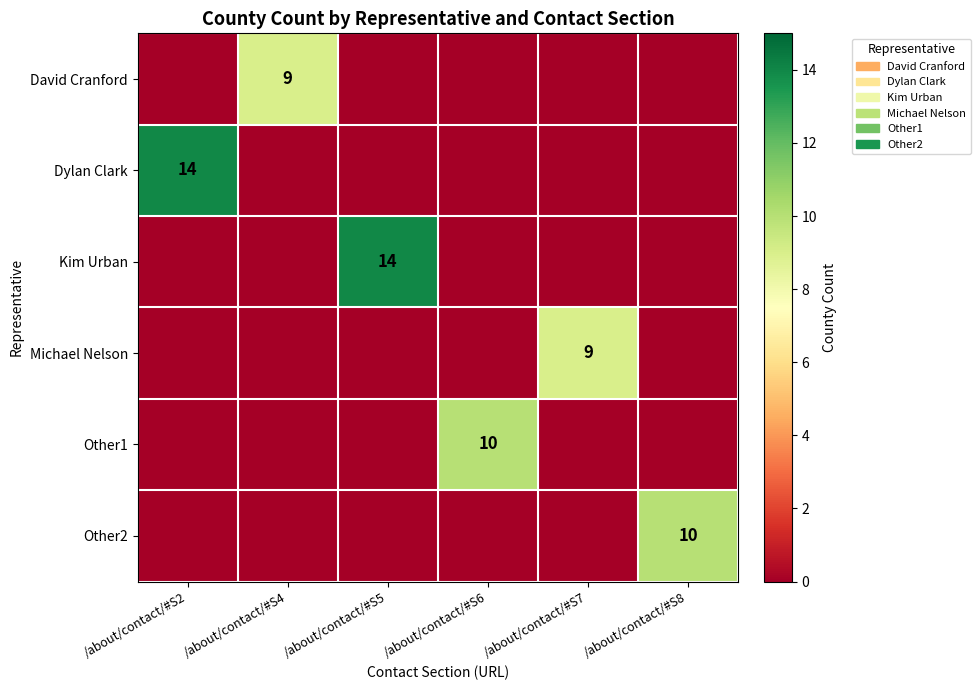

Is it true that Dylan Clark equals 14 at /about/contact/#S2?

True